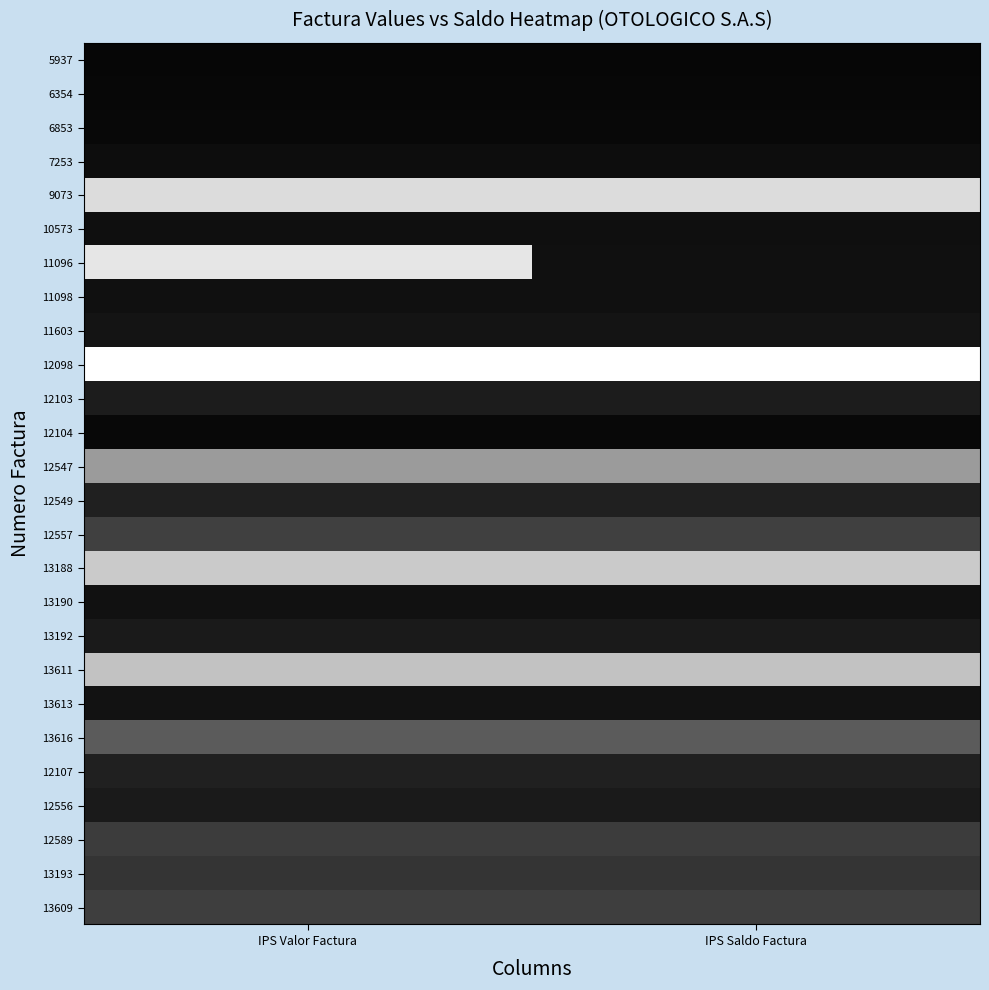

Reading left to right, transcribe all the data shown in this chart.

5937: IPS Valor Factura=0.0	IPS Saldo Factura=0.0
6354: IPS Valor Factura=0.0	IPS Saldo Factura=0.0
6853: IPS Valor Factura=0.0	IPS Saldo Factura=0.0
7253: IPS Valor Factura=0.1	IPS Saldo Factura=0.1
9073: IPS Valor Factura=0.9	IPS Saldo Factura=0.9
10573: IPS Valor Factura=0.1	IPS Saldo Factura=0.1
11096: IPS Valor Factura=0.9	IPS Saldo Factura=0.1
11098: IPS Valor Factura=0.1	IPS Saldo Factura=0.1
11603: IPS Valor Factura=0.1	IPS Saldo Factura=0.1
12098: IPS Valor Factura=1.0	IPS Saldo Factura=1.0
12103: IPS Valor Factura=0.1	IPS Saldo Factura=0.1
12104: IPS Valor Factura=0.0	IPS Saldo Factura=0.0
12547: IPS Valor Factura=0.6	IPS Saldo Factura=0.6
12549: IPS Valor Factura=0.1	IPS Saldo Factura=0.1
12557: IPS Valor Factura=0.3	IPS Saldo Factura=0.3
13188: IPS Valor Factura=0.8	IPS Saldo Factura=0.8
13190: IPS Valor Factura=0.1	IPS Saldo Factura=0.1
13192: IPS Valor Factura=0.1	IPS Saldo Factura=0.1
13611: IPS Valor Factura=0.8	IPS Saldo Factura=0.8
13613: IPS Valor Factura=0.1	IPS Saldo Factura=0.1
13616: IPS Valor Factura=0.4	IPS Saldo Factura=0.4
12107: IPS Valor Factura=0.1	IPS Saldo Factura=0.1
12556: IPS Valor Factura=0.1	IPS Saldo Factura=0.1
12589: IPS Valor Factura=0.2	IPS Saldo Factura=0.2
13193: IPS Valor Factura=0.2	IPS Saldo Factura=0.2
13609: IPS Valor Factura=0.2	IPS Saldo Factura=0.2